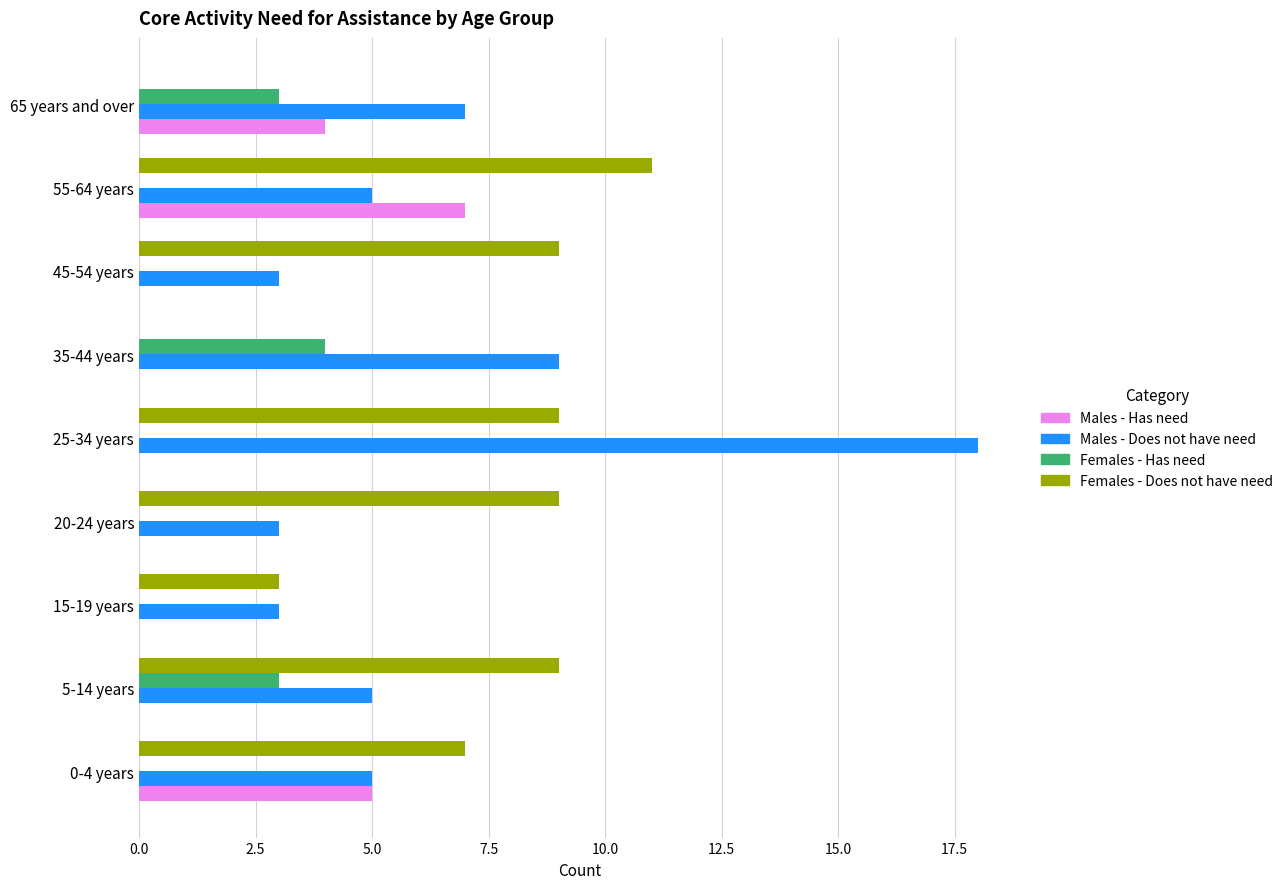

True or false: Females - Does not have need has a value of 9 at 20-24 years.

True